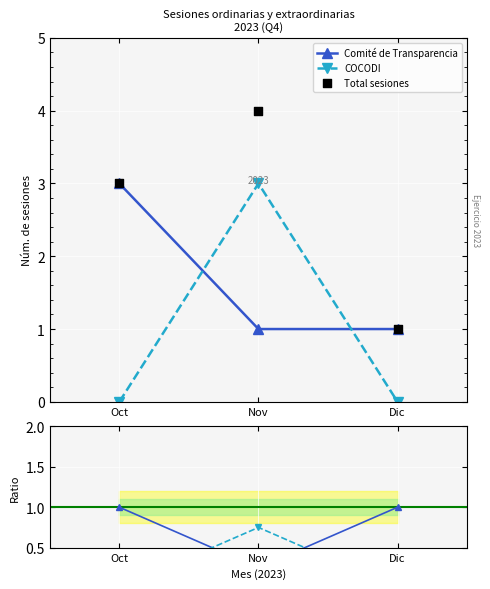

At how many categories does at least one series exceed 3?

1